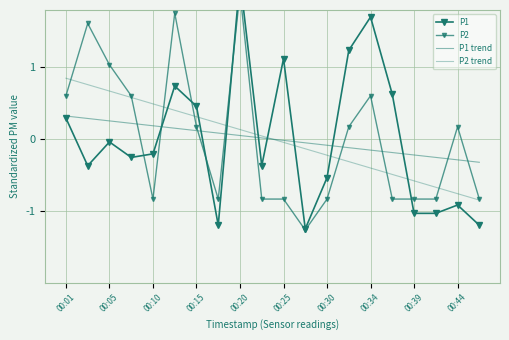

Does the chart have visible grid lines?

Yes